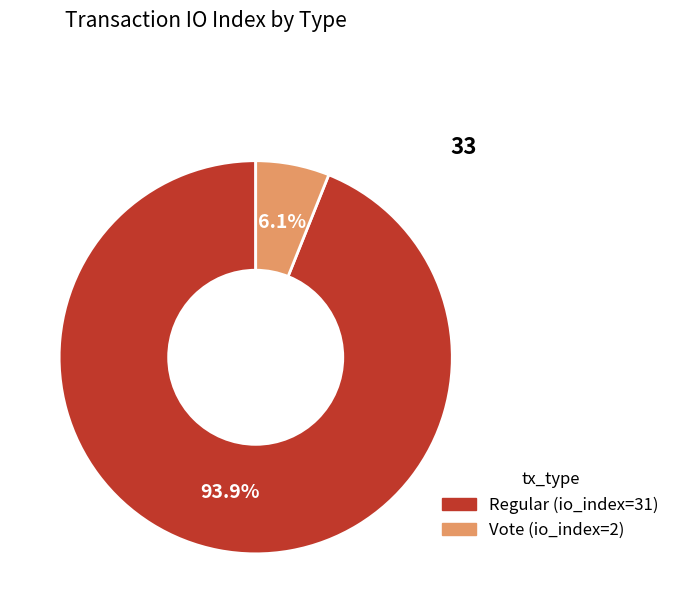

Does any single category account for the majority?

Yes